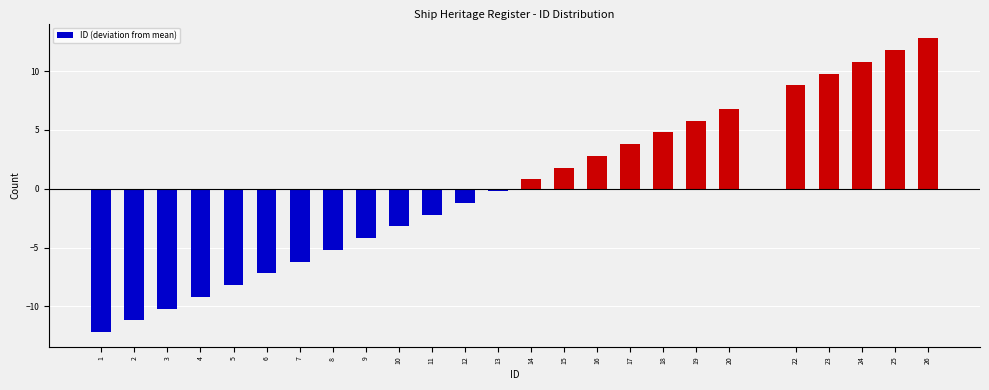

Reading left to right, transcribe all the data shown in this chart.

-12.2	-11.2	-10.2	-9.2	-8.2	-7.2	-6.2	-5.2	-4.2	-3.2	-2.2	-1.2	-0.2	0.8	1.8	2.8	3.8	4.8	5.8	6.8	8.8	9.8	10.8	11.8	12.8